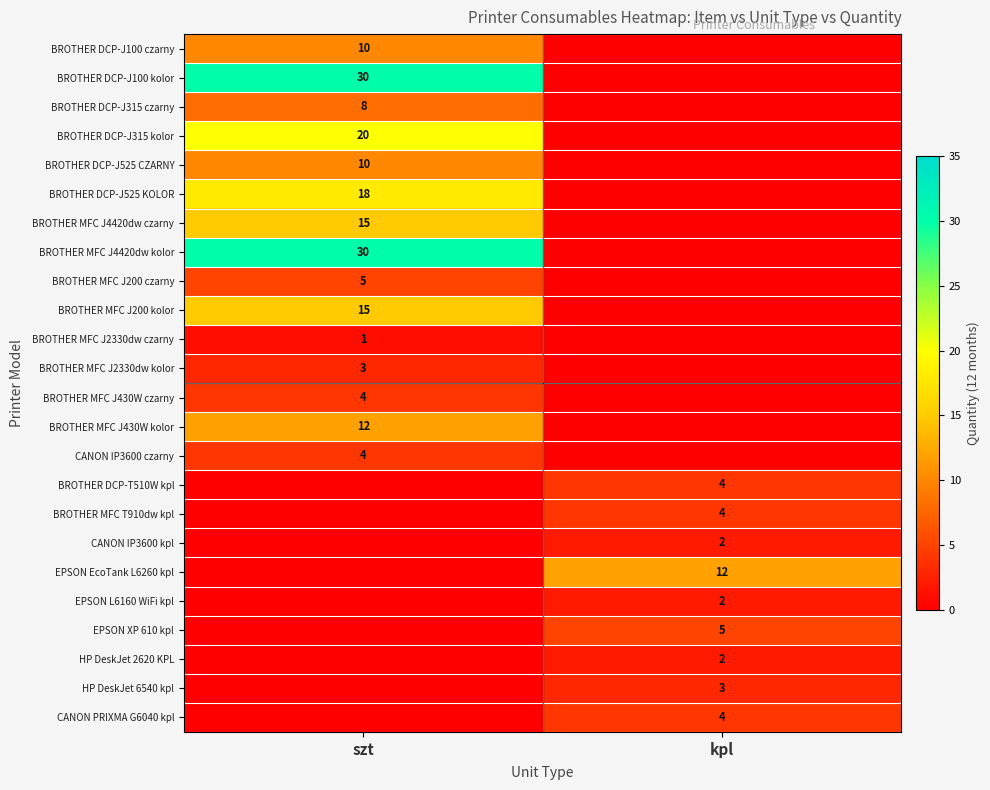

The value of BROTHER DCP-J525 KOLOR at szt is 18. True or false?

True